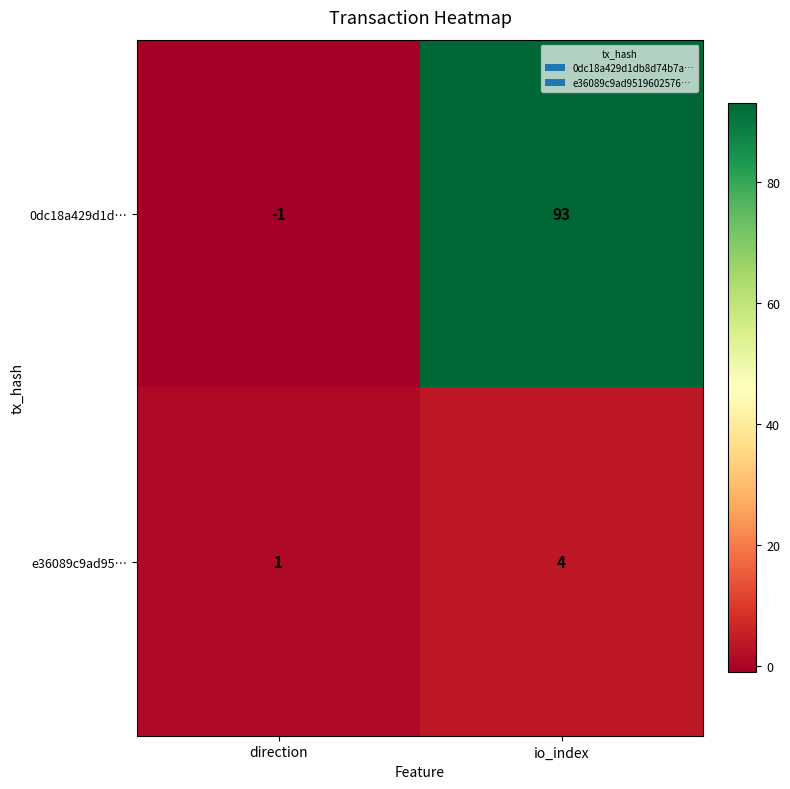

Reading left to right, what are all the values shown in this chart?

0dc18a429d1d…: direction=-1	io_index=93
e36089c9ad95…: direction=1	io_index=4